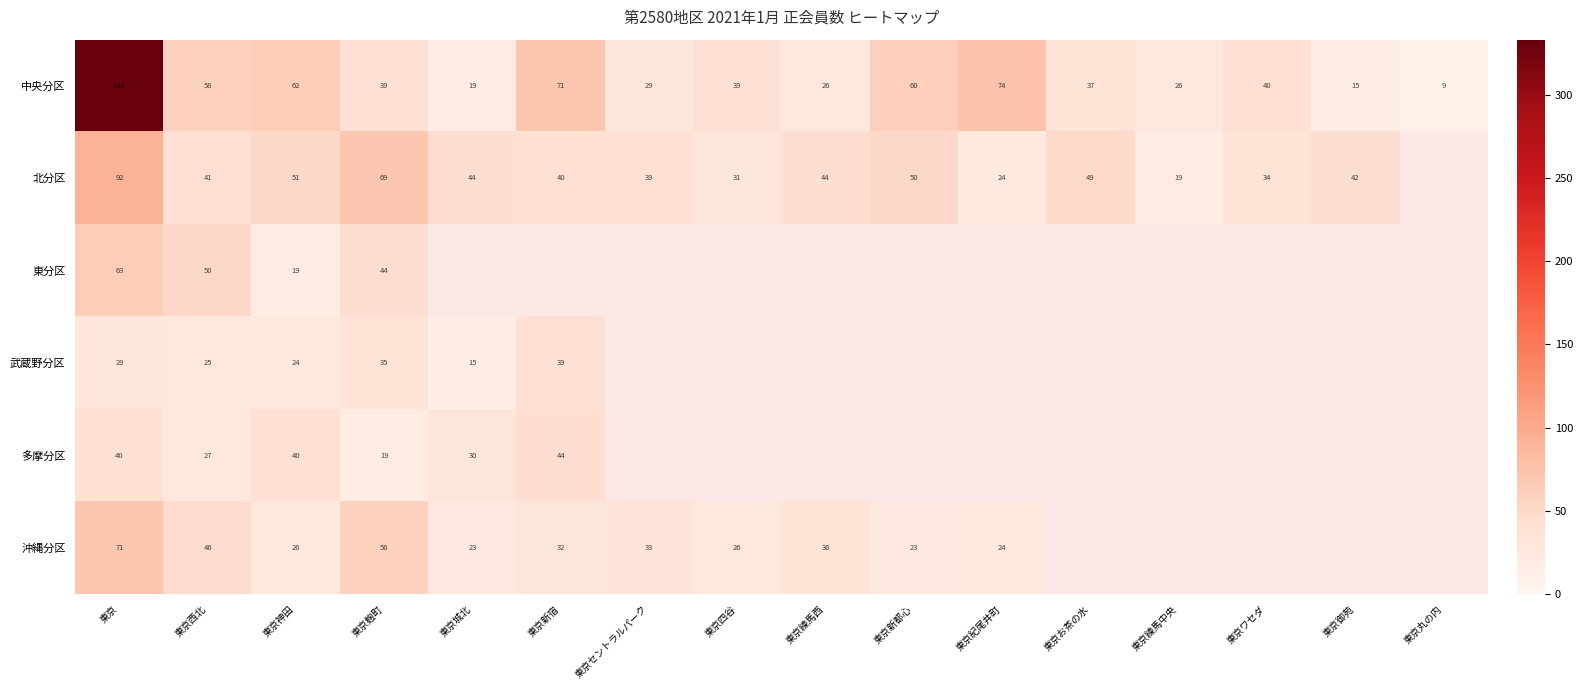

The value of 北分区 at 東京練馬中央 is 11. True or false?

False